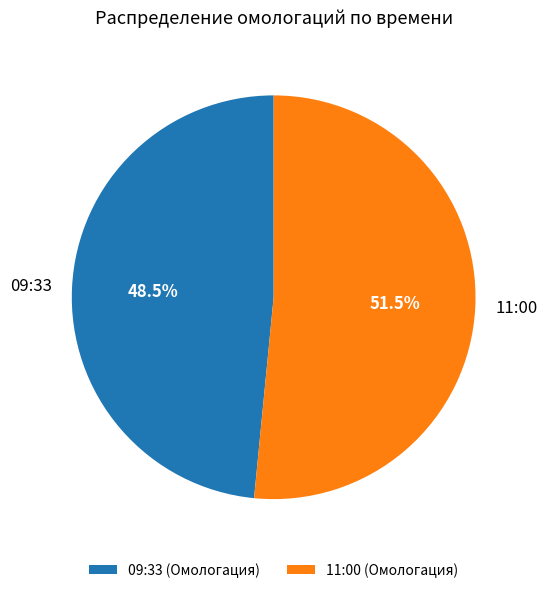

Is 11:00 the majority of the pie?

Yes